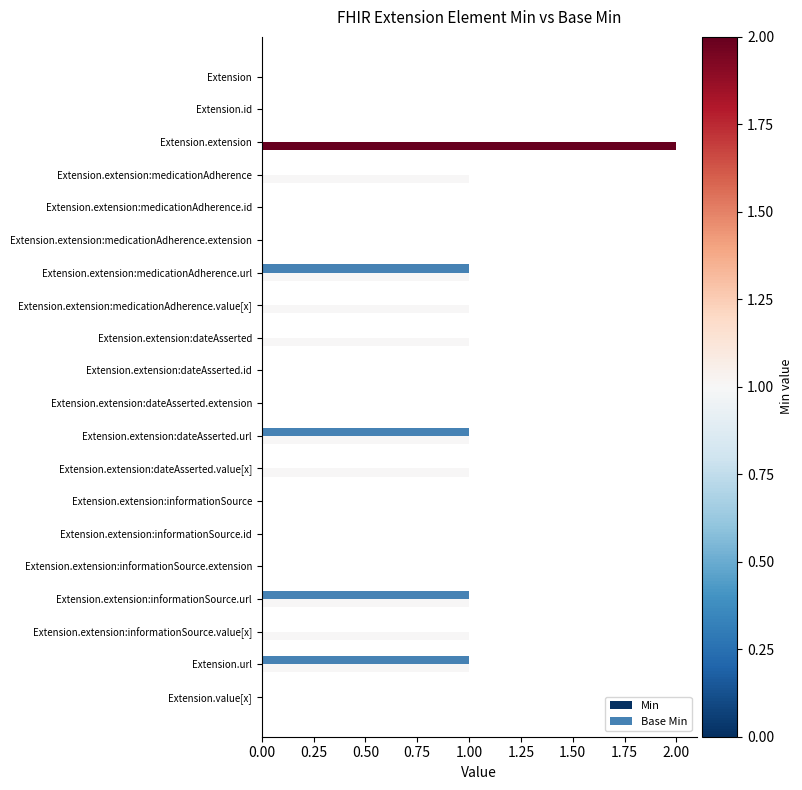

The Min series shows 1 at Extension.extension:dateAsserted.value[x]. True or false?

True